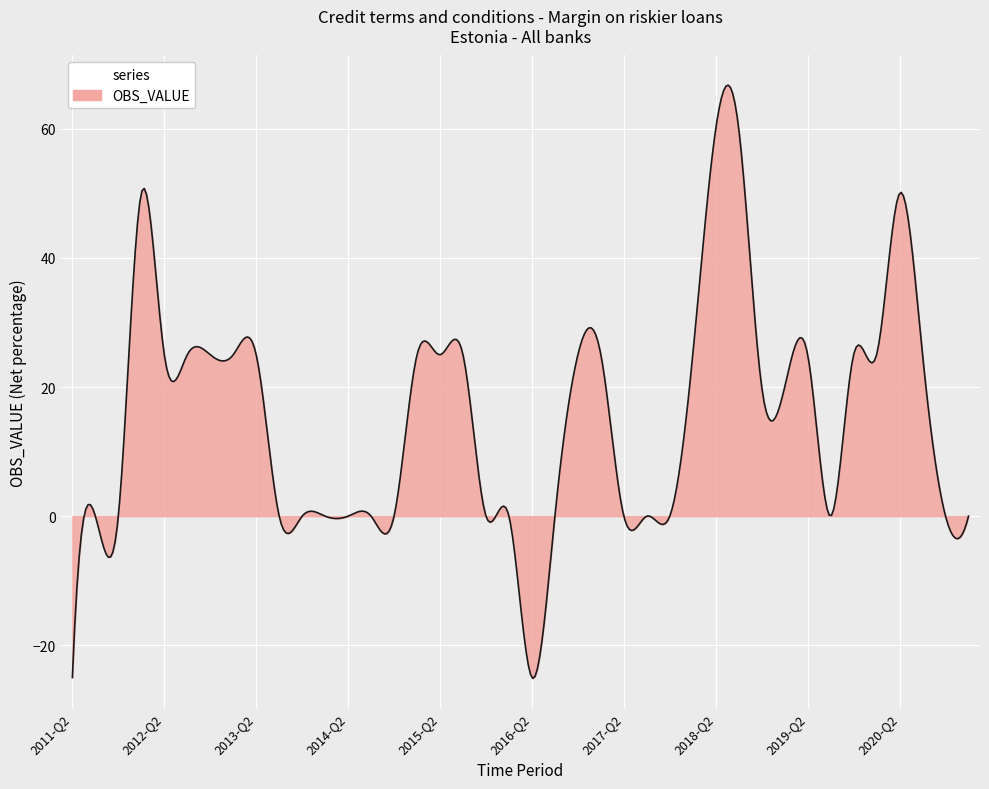

What is the maximum value shown in the chart?

66.8